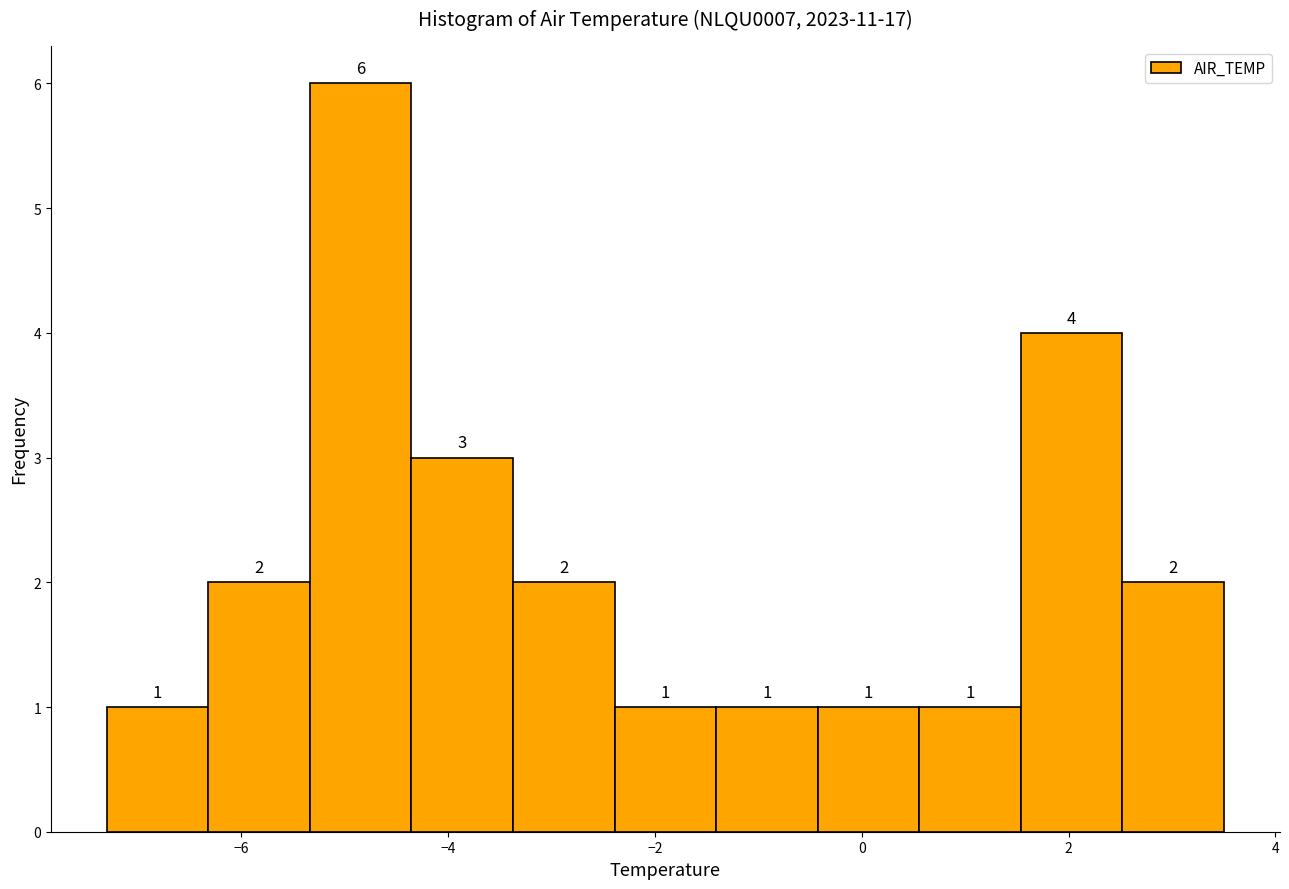

What is the height of the bar covering -0.4 to 0.6 on the x-axis? The bar edges are not printed on the chart, so give them approximately, as read against the axis.

1